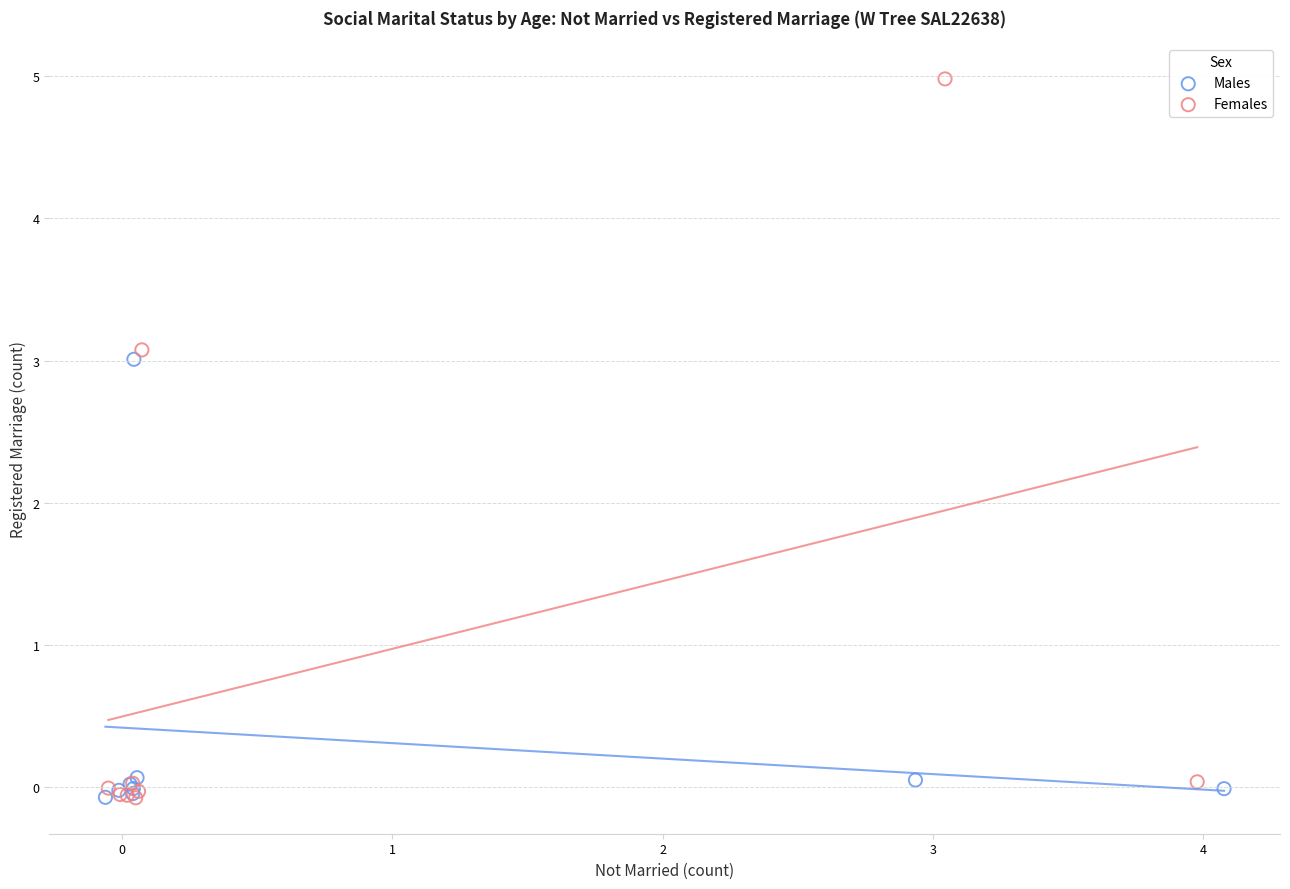

What are all the series names shown in the legend?

Males, Females